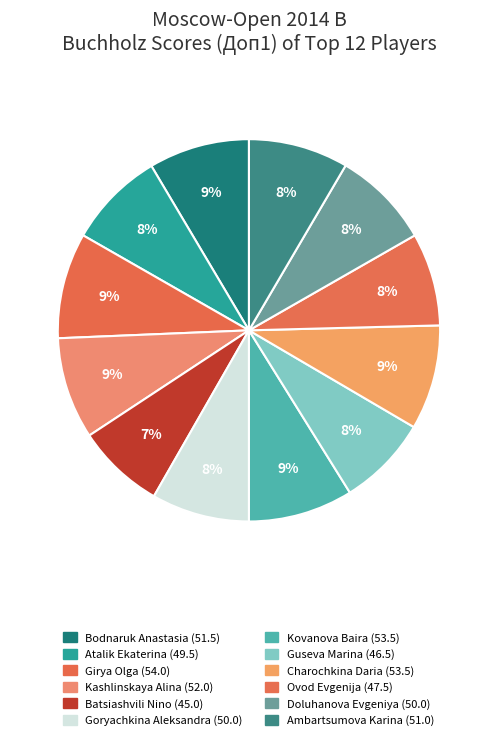

Is Batsiashvili Nino the majority of the pie?

No